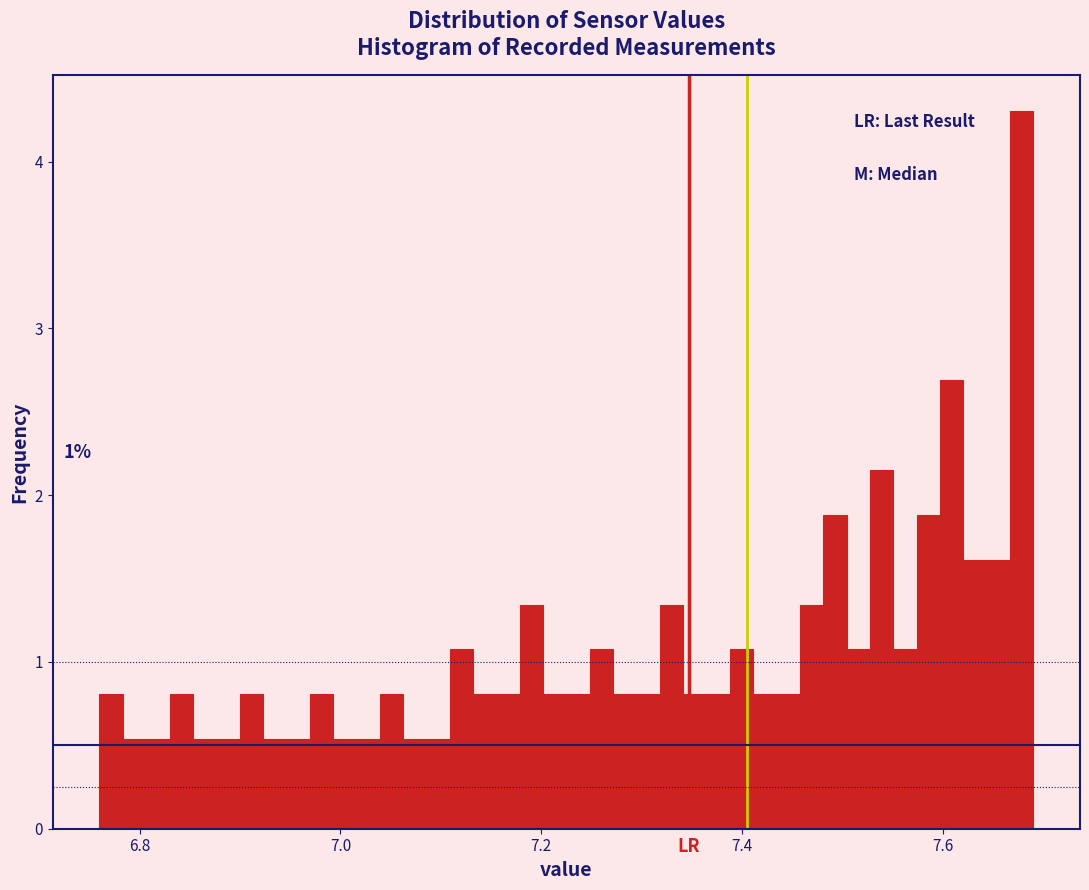

Around what value on the x-axis is the tallest bar? Give the approximate position of its centre, as read against the axis.

7.68